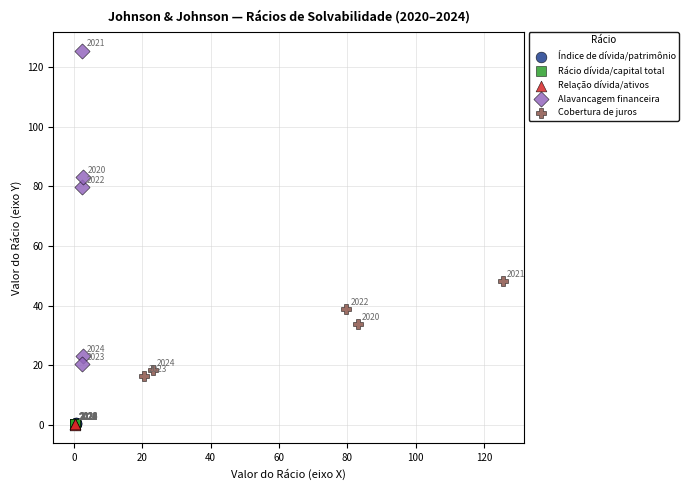

Which series has the largest Y range (max minus min)?

Alavancagem financeira